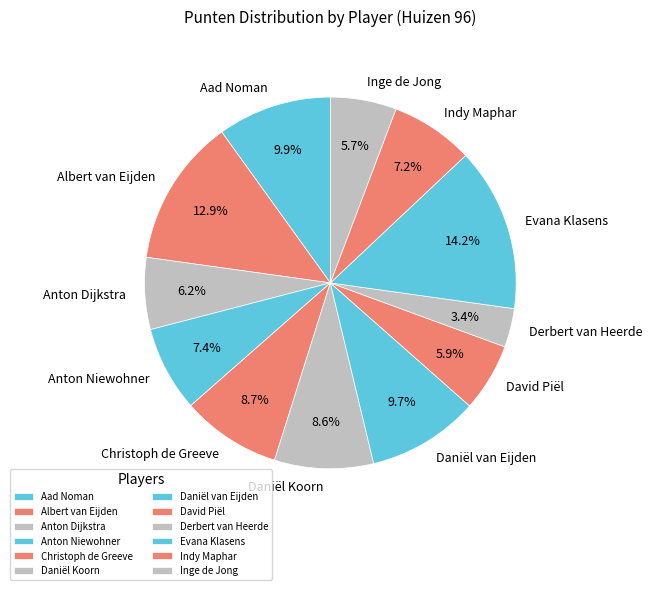

Which has a higher value, Christoph de Greeve or Derbert van Heerde?

Christoph de Greeve